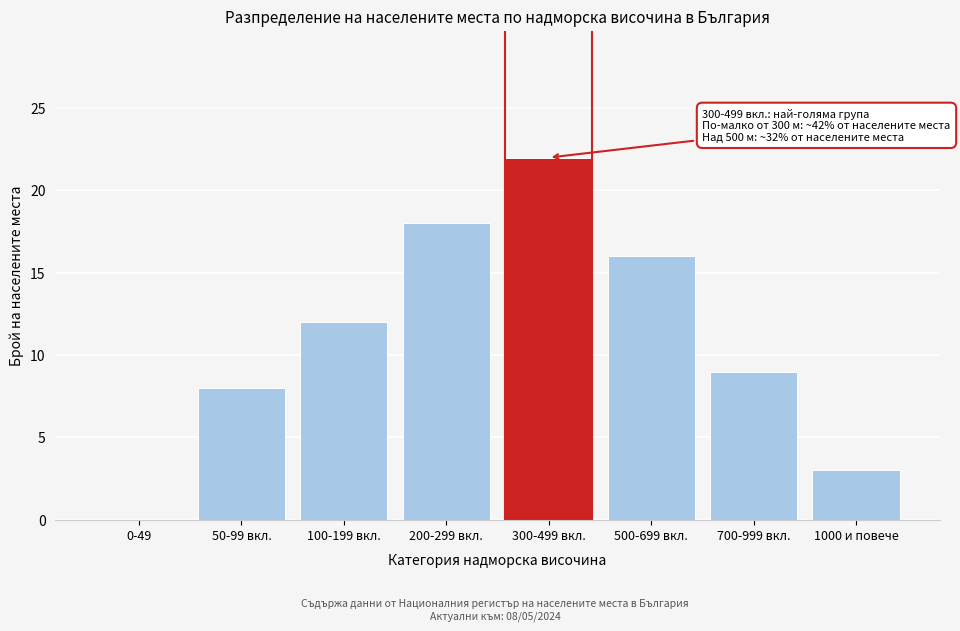

Reading right to left, transcribe all the data shown in this chart.

1000 и повече=3	700-999 вкл.=9	500-699 вкл.=16	300-499 вкл.=22	200-299 вкл.=18	100-199 вкл.=12	50-99 вкл.=8	0-49=0